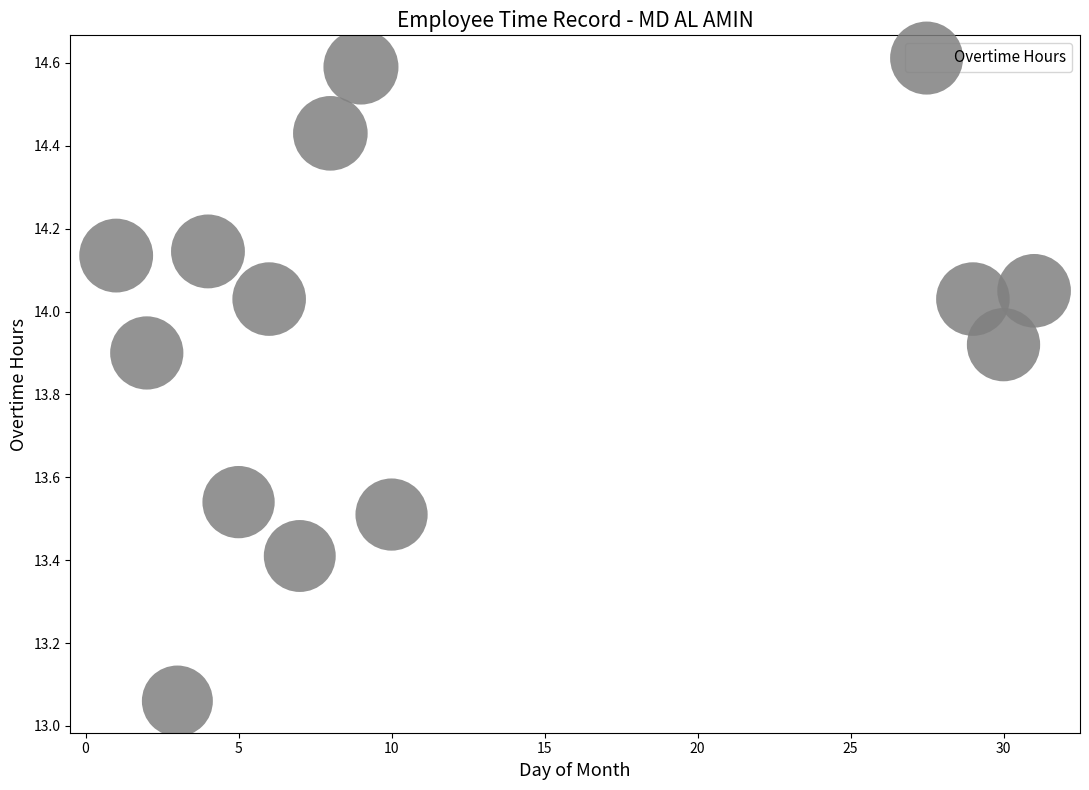

What is the range of X values (max minus min)?

30.0